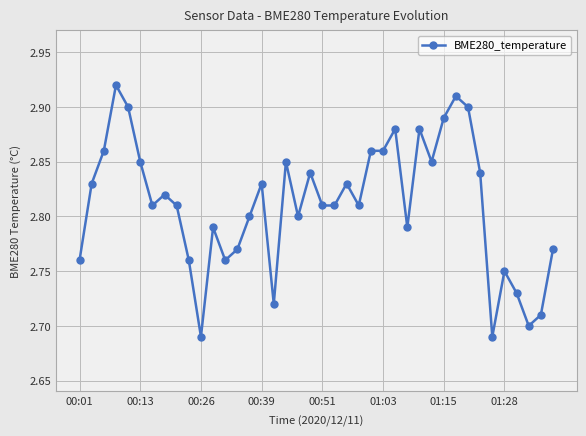

True or false: the data has more than 0 interior local peaks.

True